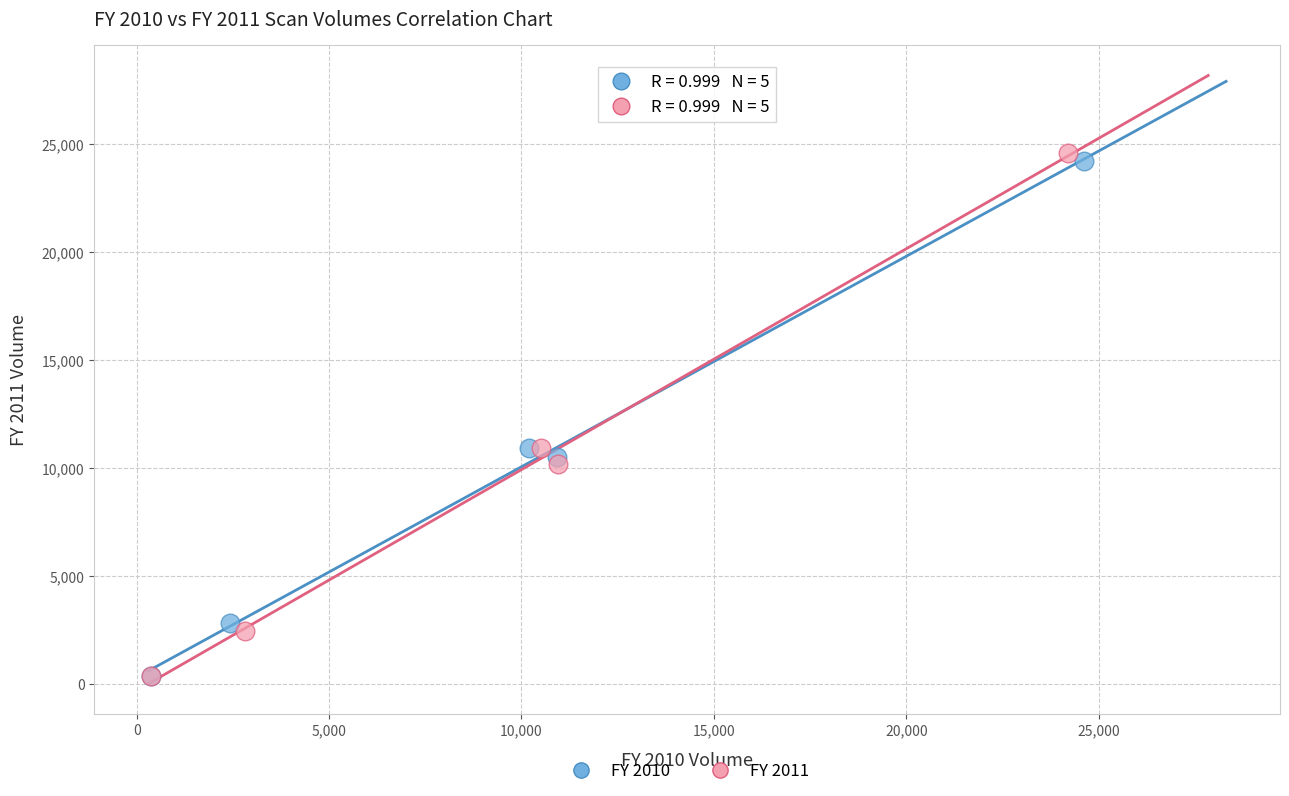

What are all the series names shown in the legend?

FY 2010, FY 2011